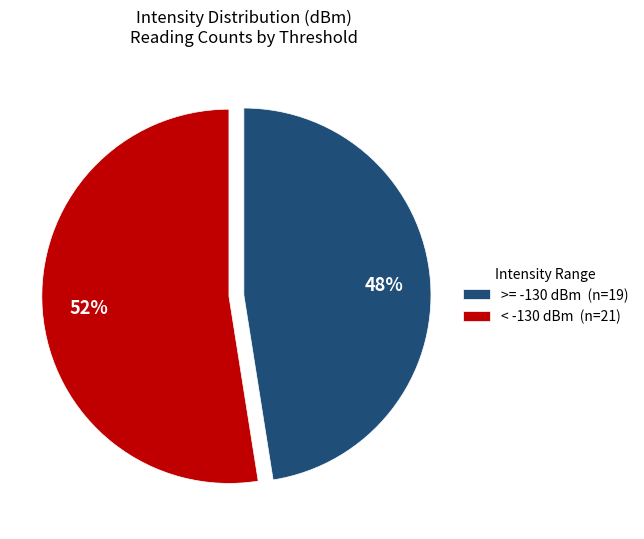

To the nearest percent, what is the combined percentage of < -130 dBm (n=21) and >= -130 dBm (n=19)?

100%